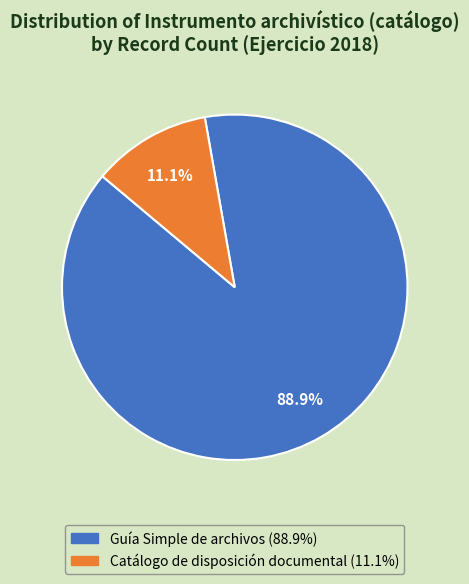

What is the ratio of the value at Catálogo de disposición documental to the value at Guía Simple de archivos?

0.1